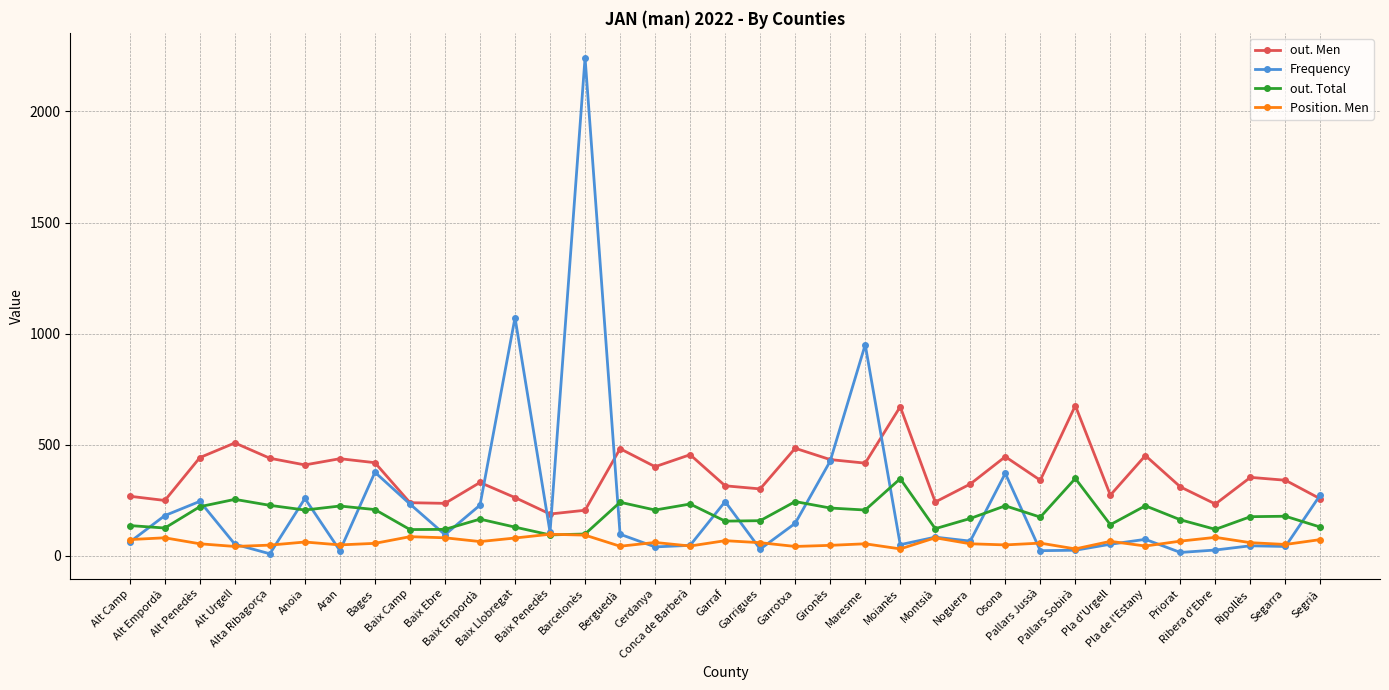

What is the maximum value shown in the chart?

2242